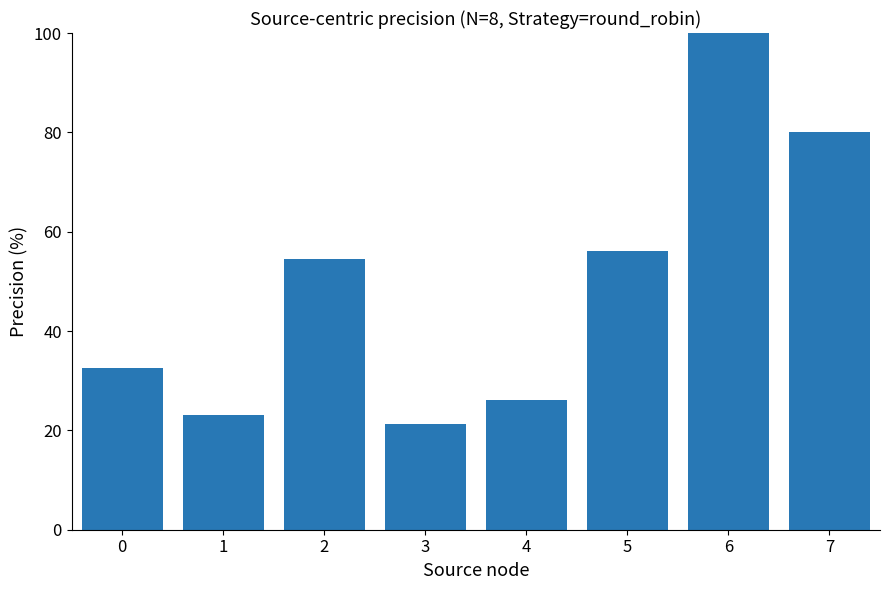

List the labels in order of value, largest first.

6, 7, 5, 2, 0, 4, 1, 3